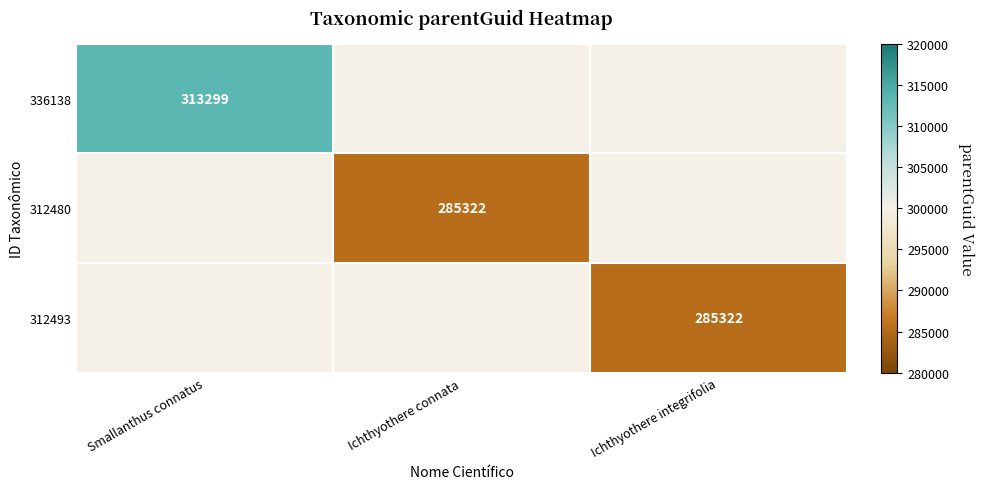

True or false: 336138 has a value of 313299 at Smallanthus connatus.

True